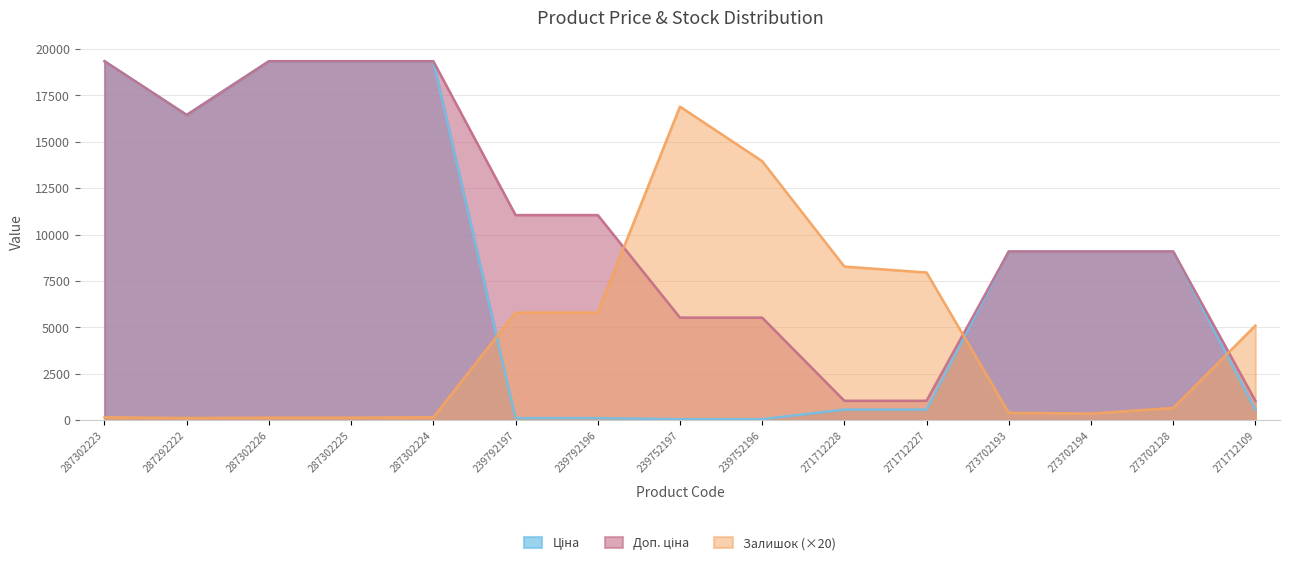

Is it true that Ціна equals 9092.0 at 273702194?

True